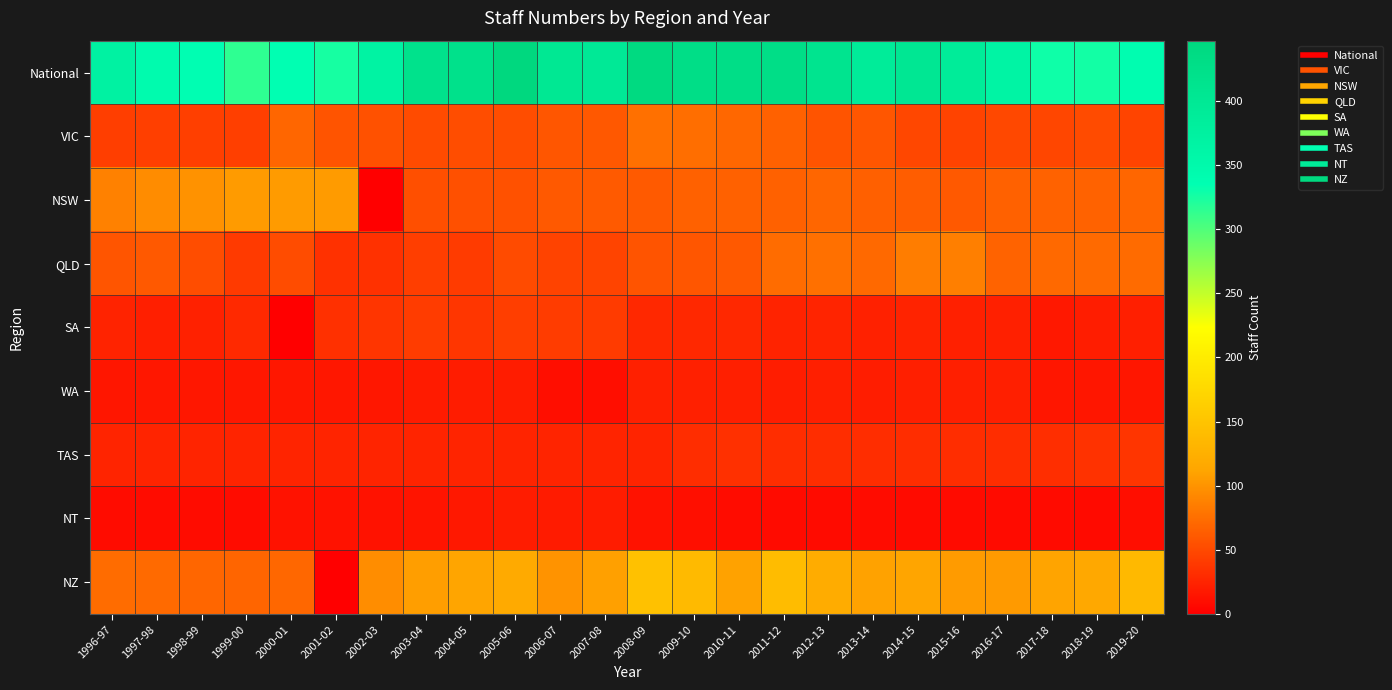

At 2017-18, list the series in order from smallest to largest.

NT, WA, SA, TAS, VIC, NSW, QLD, NZ, National